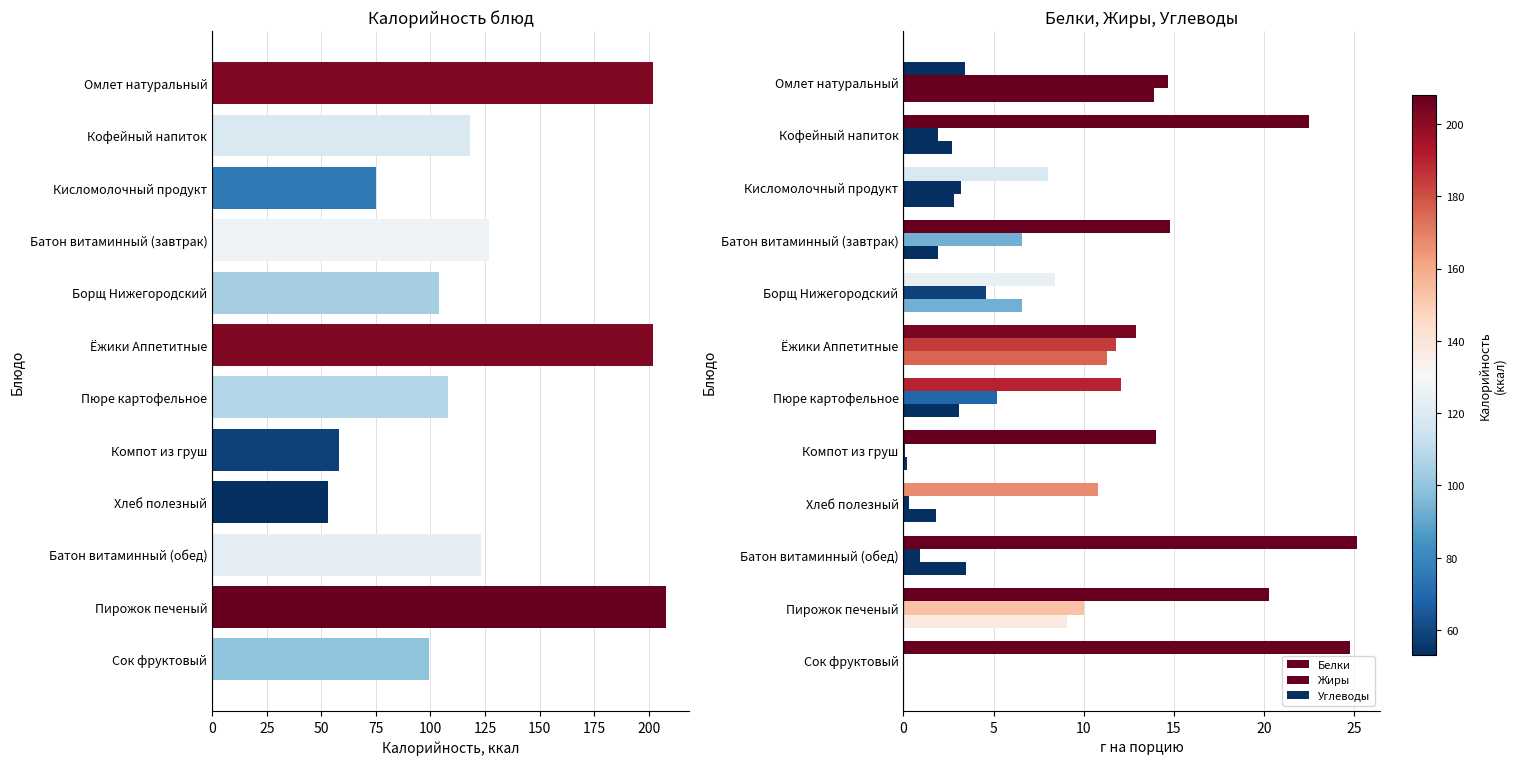

At which category is the sum across all series the highest?

Пирожок печеный